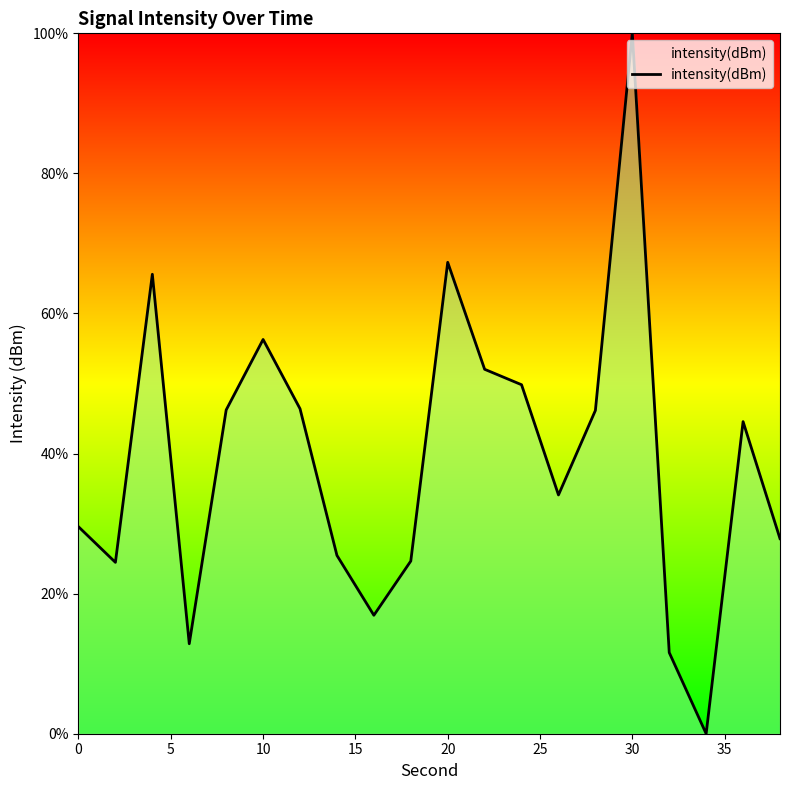

What is the maximum value shown in the chart?

100.0